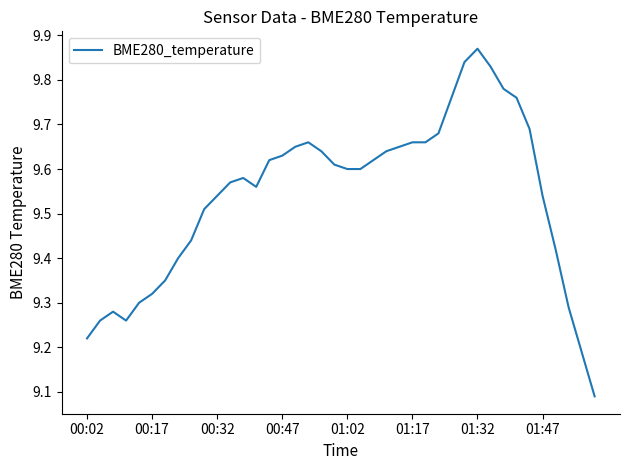

What is the difference between the maximum and minimum values?

0.8